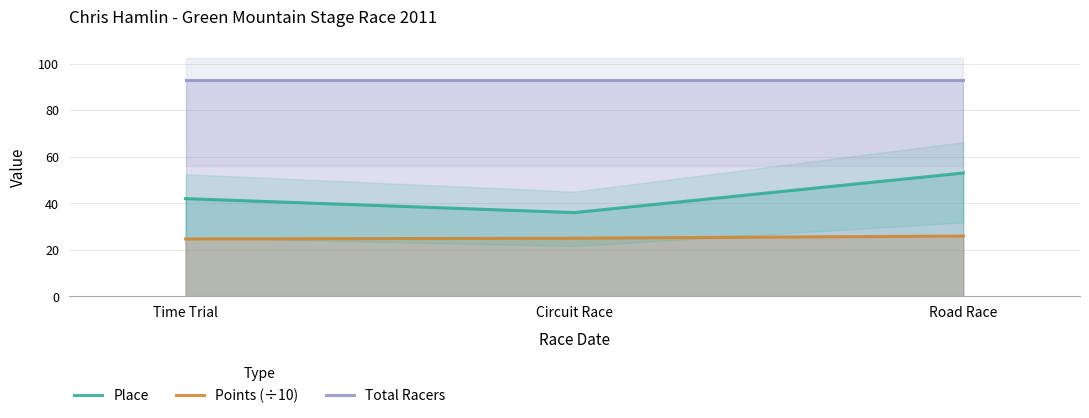

The Total Racers series shows 126.0 at Road Race. True or false?

False